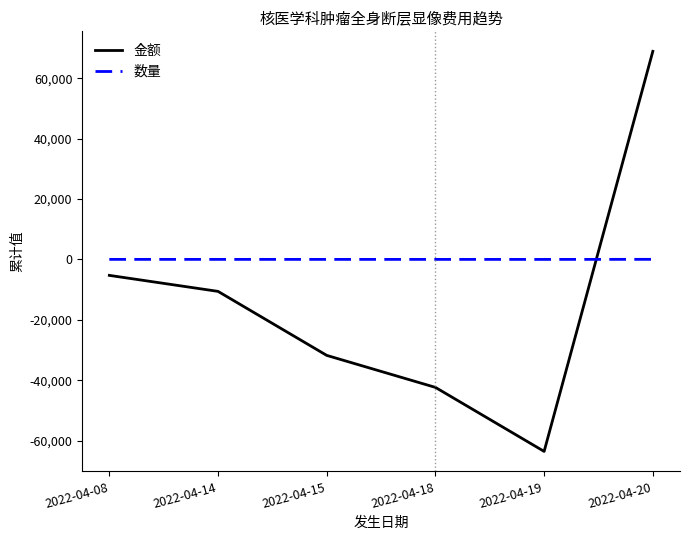

What is the approximate value of 金额 at 2022-04-15, to the nearest 50?

-31800